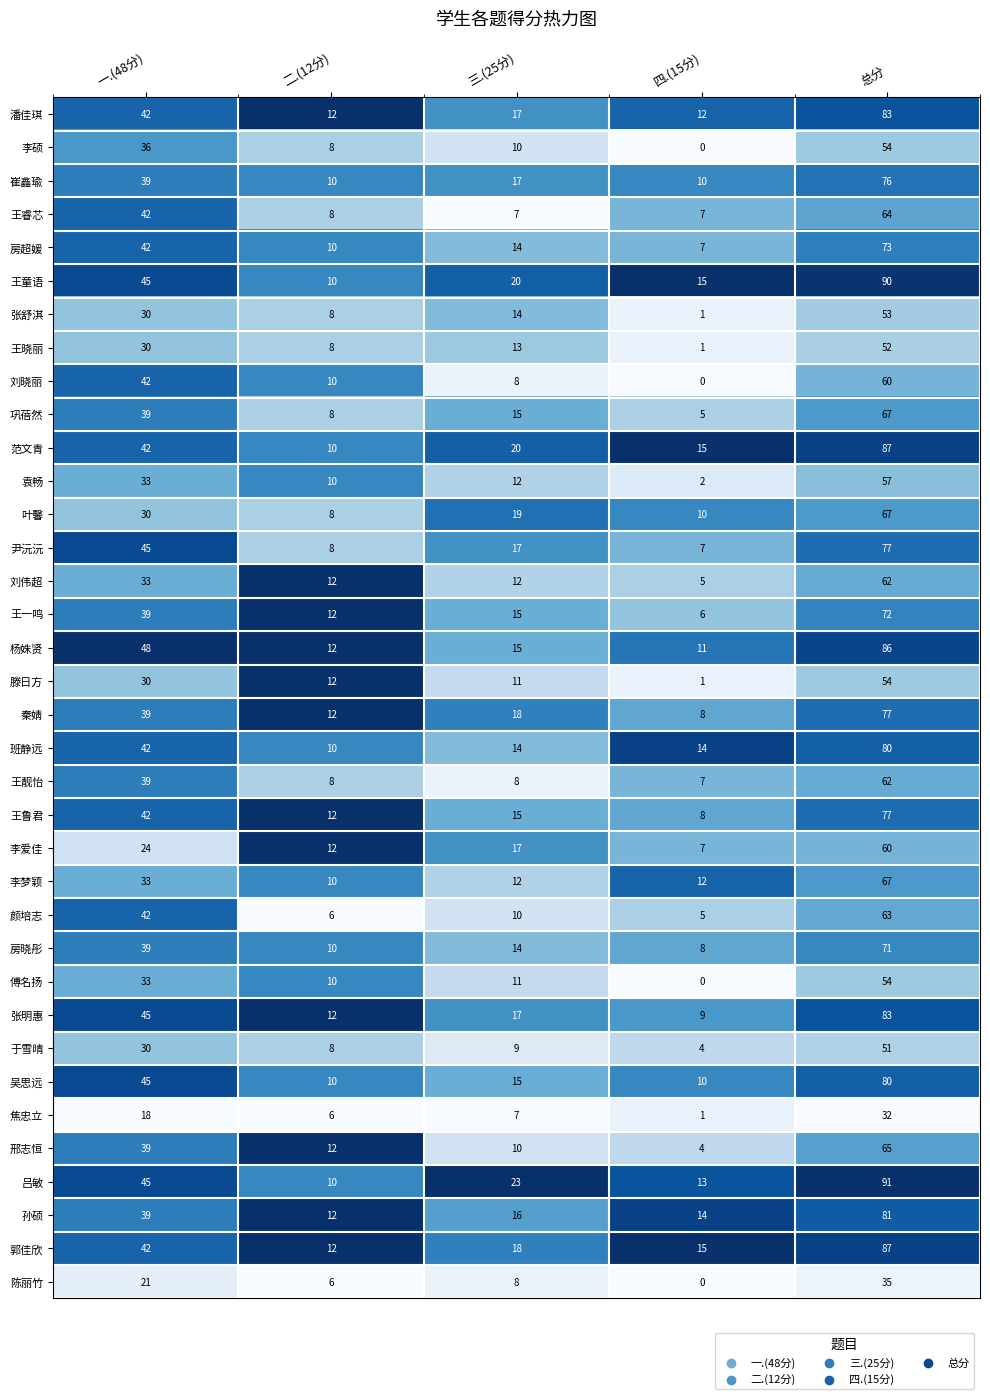

At which label does 崔鑫瑜 reach its peak?

总分